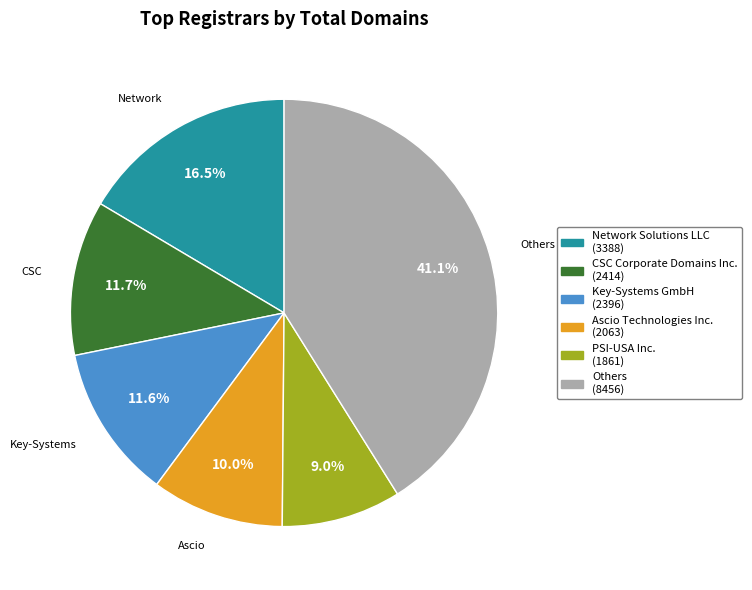

Count the number of slices in the pie.

6